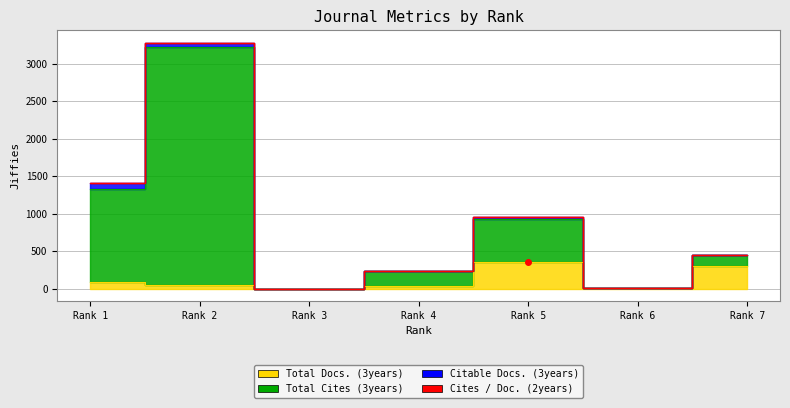

Is it true that Total Cites (3years) equals 5 at Rank 6?

True